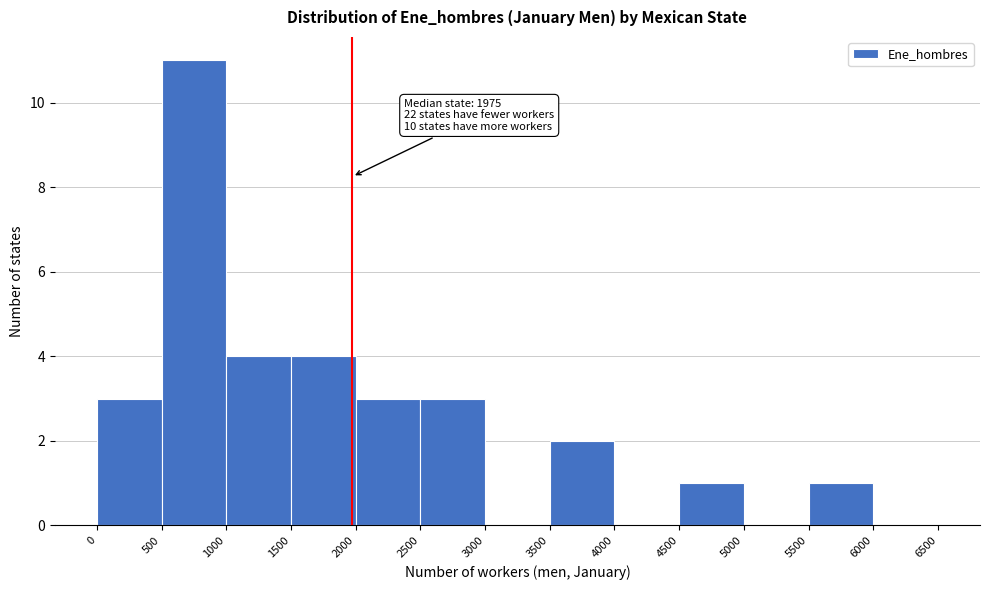

Which range on the x-axis has the tallest bar?

500 to 1000